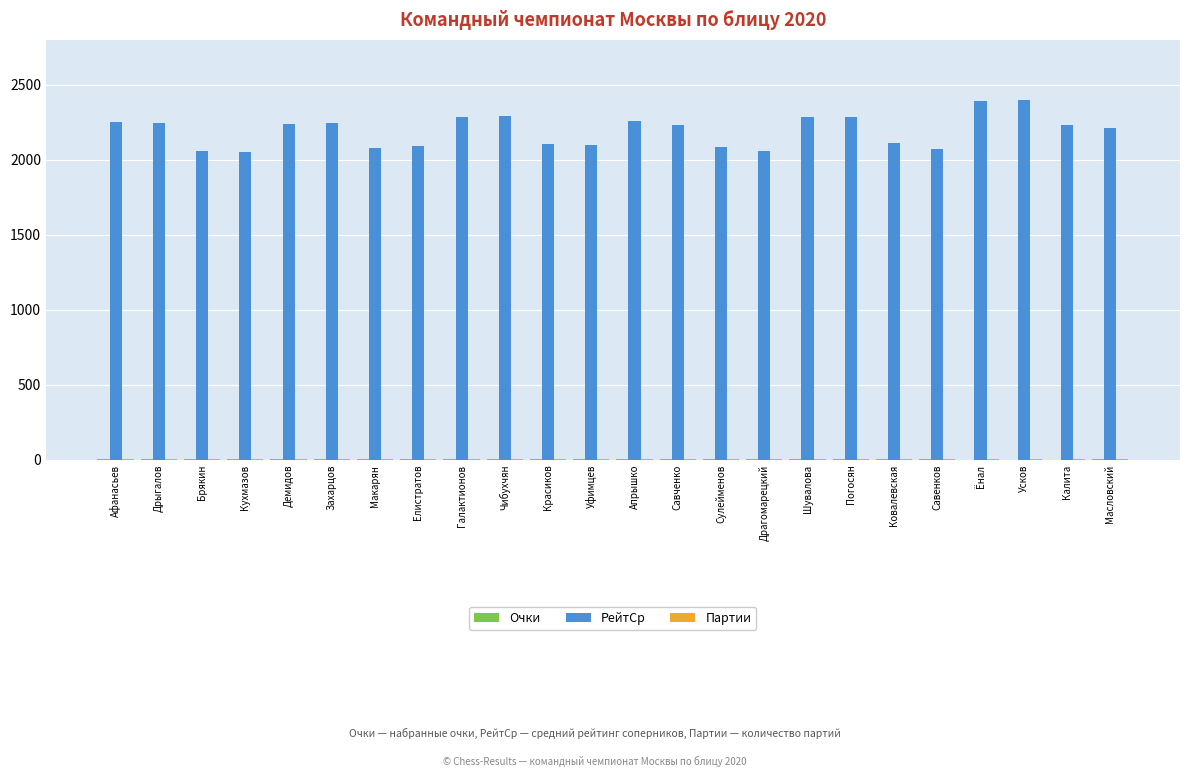

Which series has the largest range (max minus min)?

РейтСр